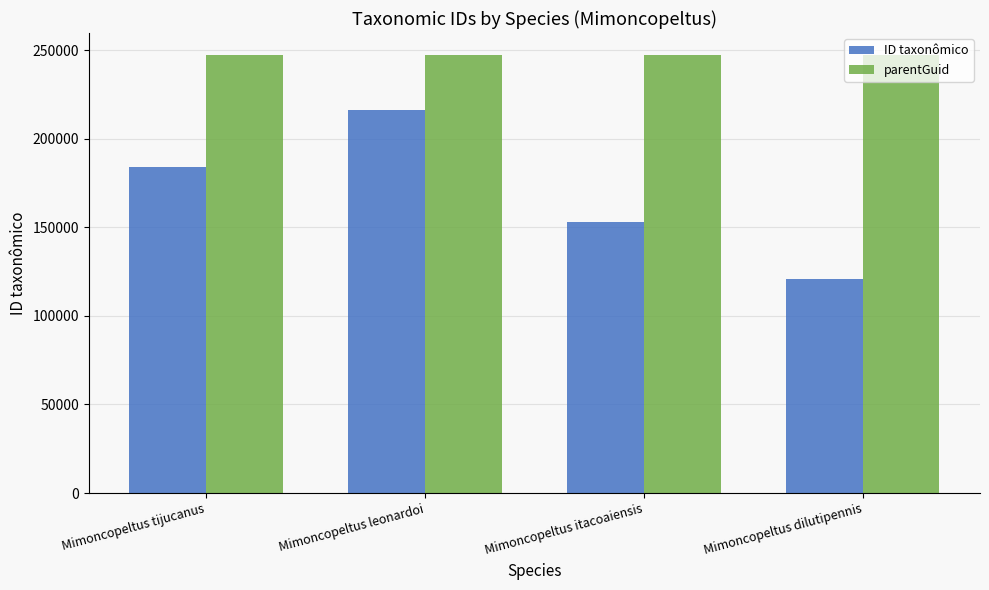

The value of ID taxonômico at Mimoncopeltus tijucanus is 184003. True or false?

True